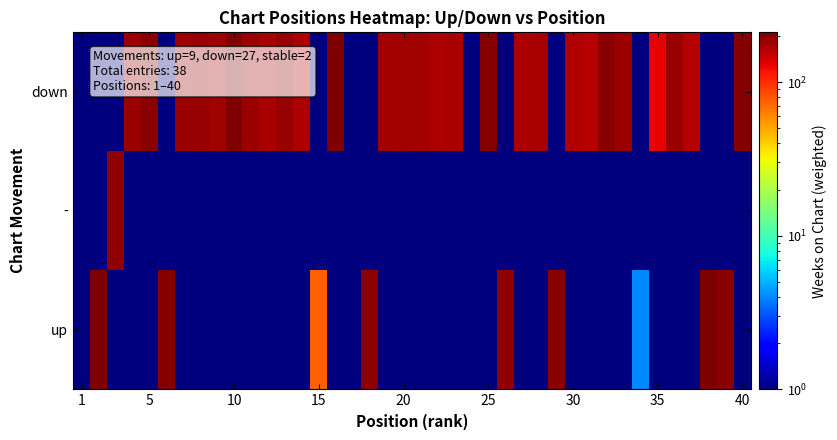

At which category does the chart reach its minimum across all series?

1